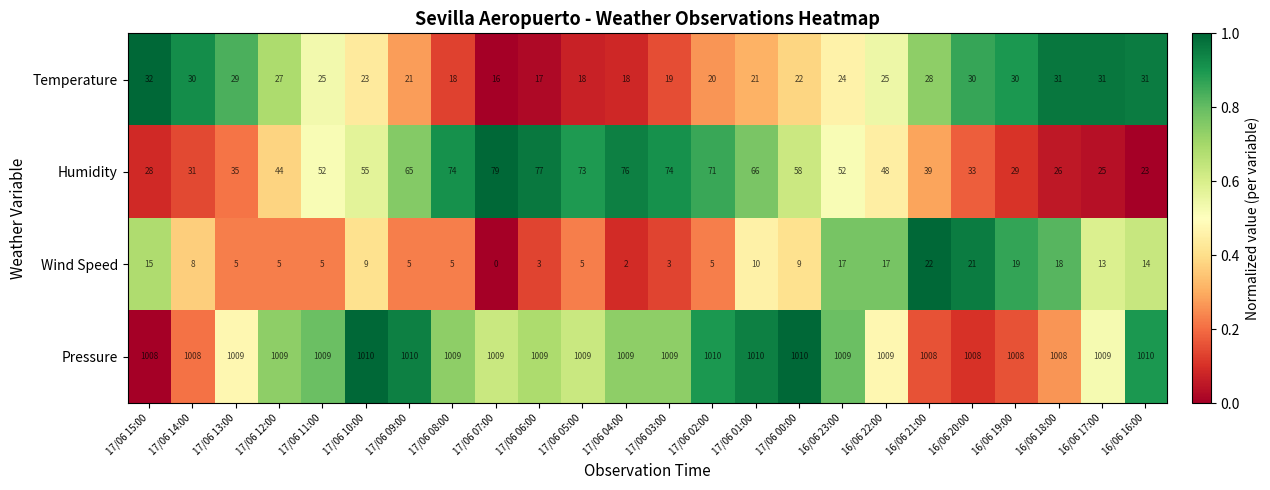

Is it true that Pressure equals 1461 at 17/06 12:00?

False